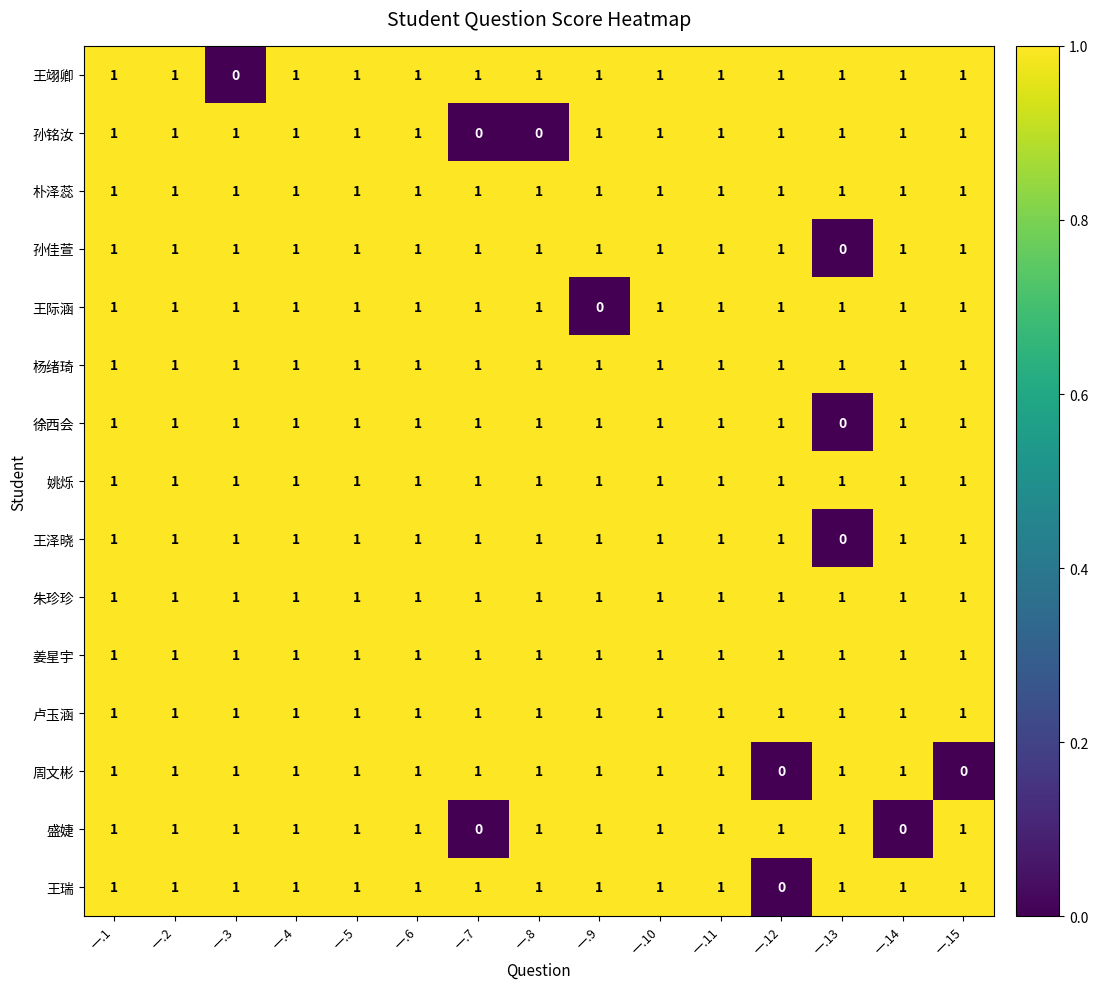

Count the 盛婕 values in the range 1 to 2.

13